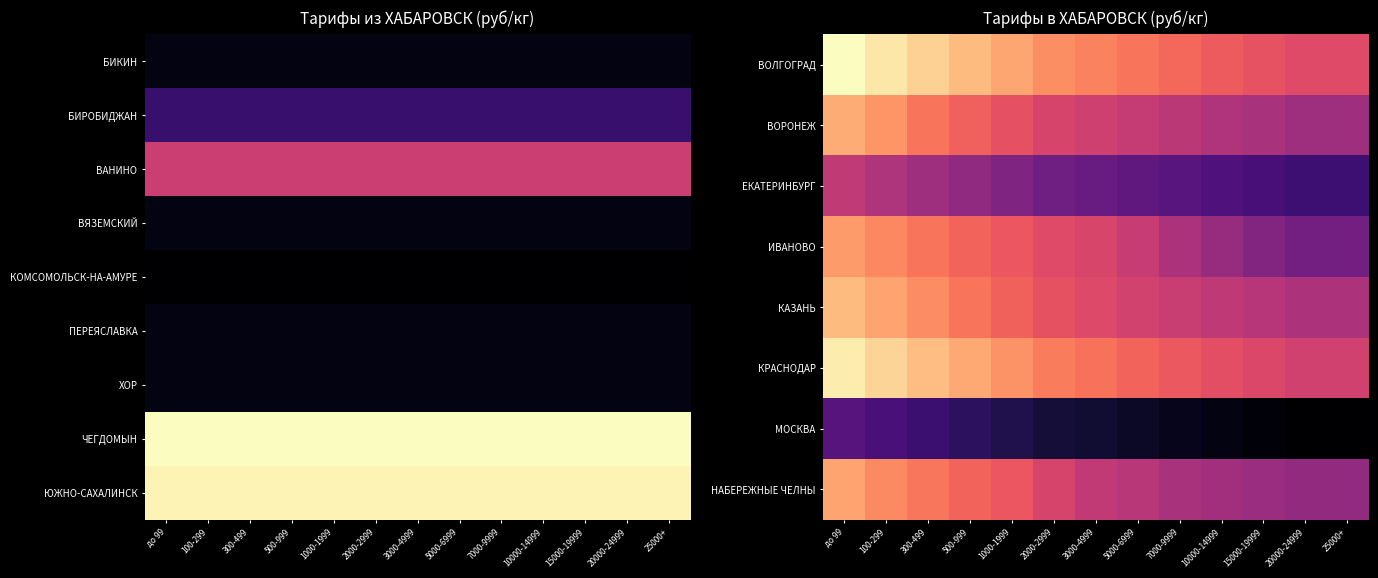

What is the smallest value displayed?

23.4